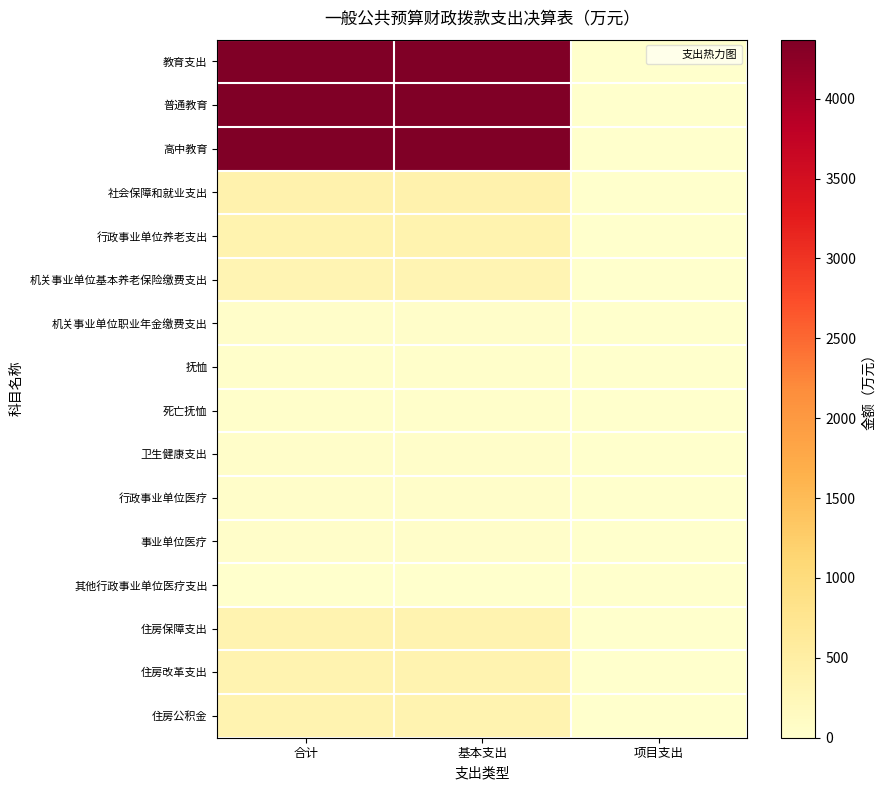

Which series has the largest total across all categories?

教育支出